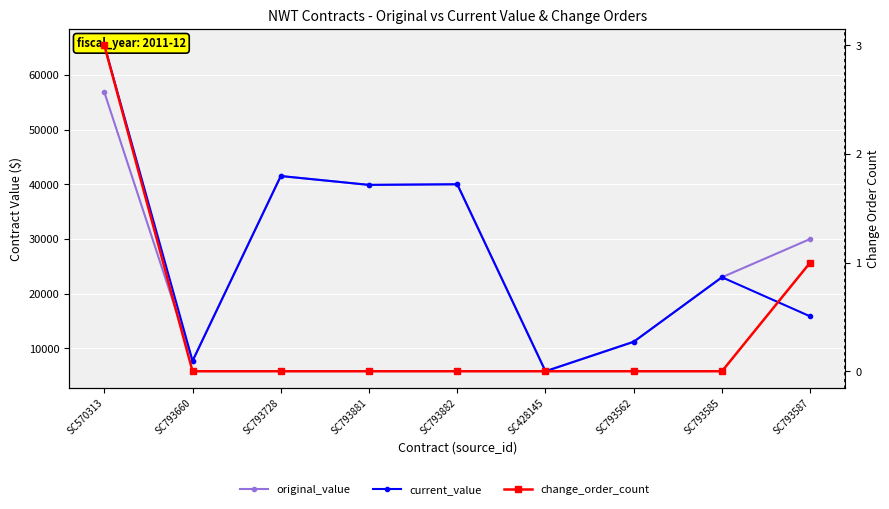

What is the difference between the maximum and minimum values in the change_order_count series?

3.0